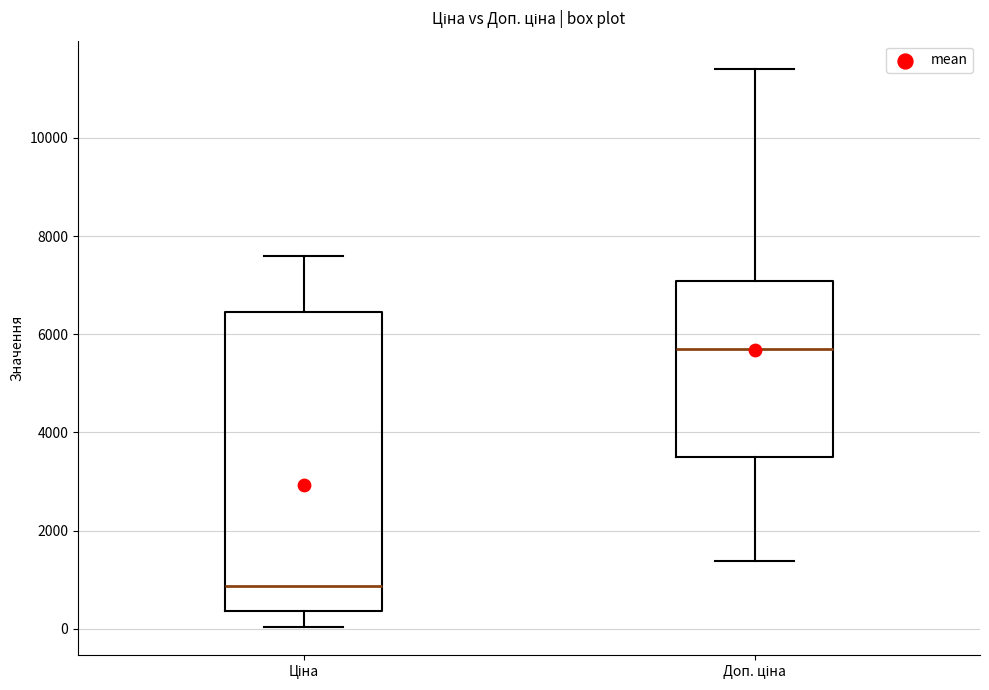

Where does the median line of the box for Доп. ціна sit on the y-axis? The values are not printed on the chart, so give them approximately, as read against the axis.

5800